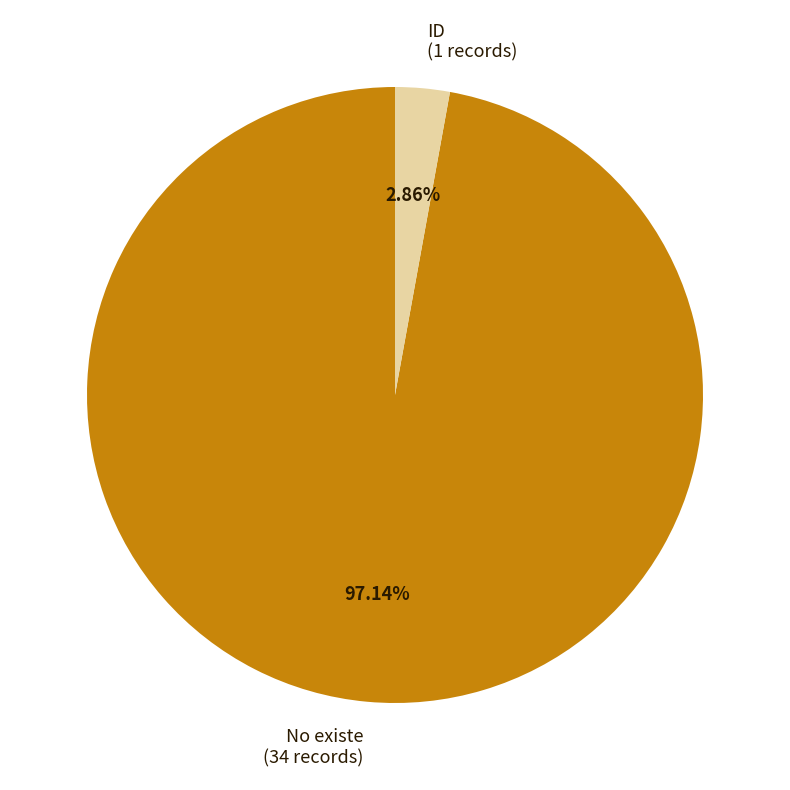

The No existe slice represents 83% of the pie. True or false?

False